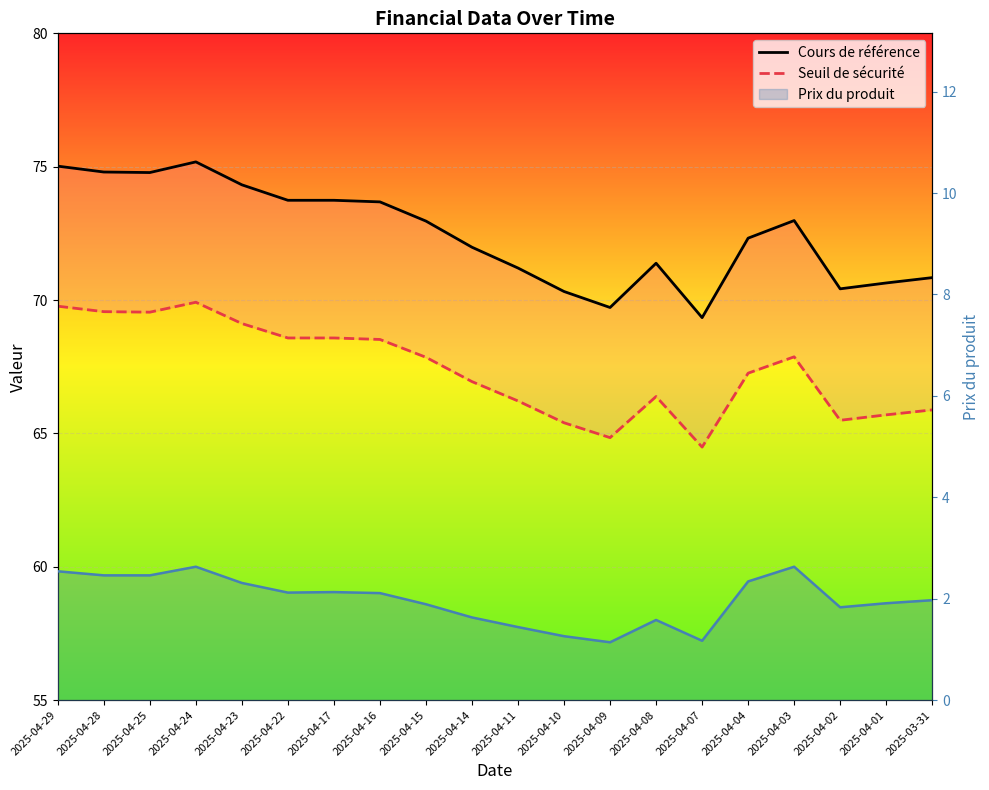

At which category does Prix du produit reach its first local valley?

2025-04-22